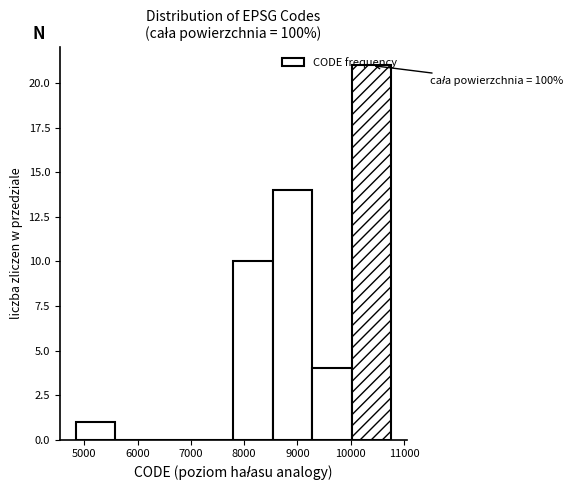

Which range on the x-axis has the tallest bar?

10000 to 10800